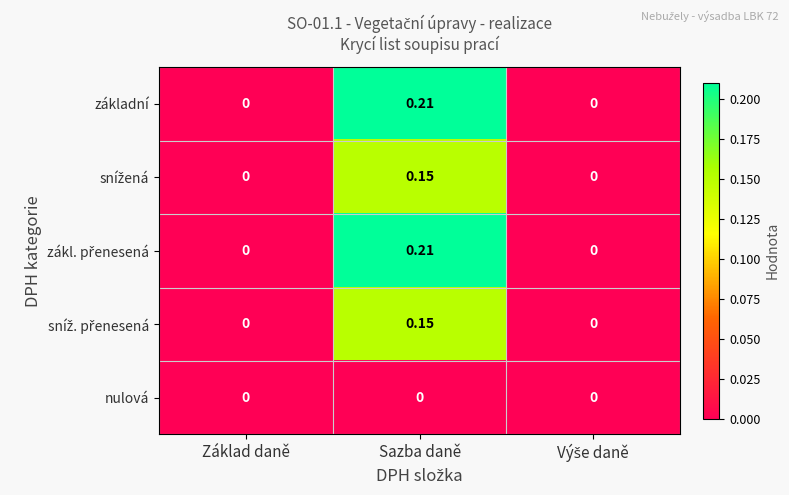

At which label does základní reach its peak?

Sazba daně